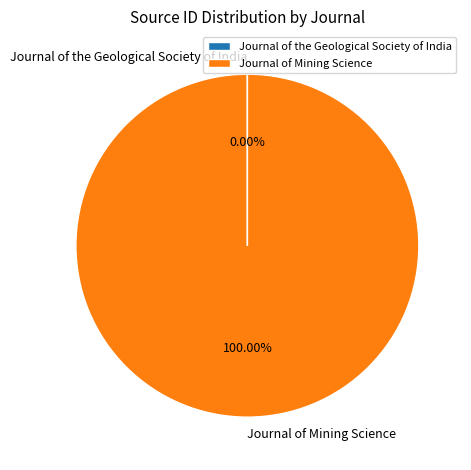

Which category has the biggest portion of the pie?

Journal of Mining Science